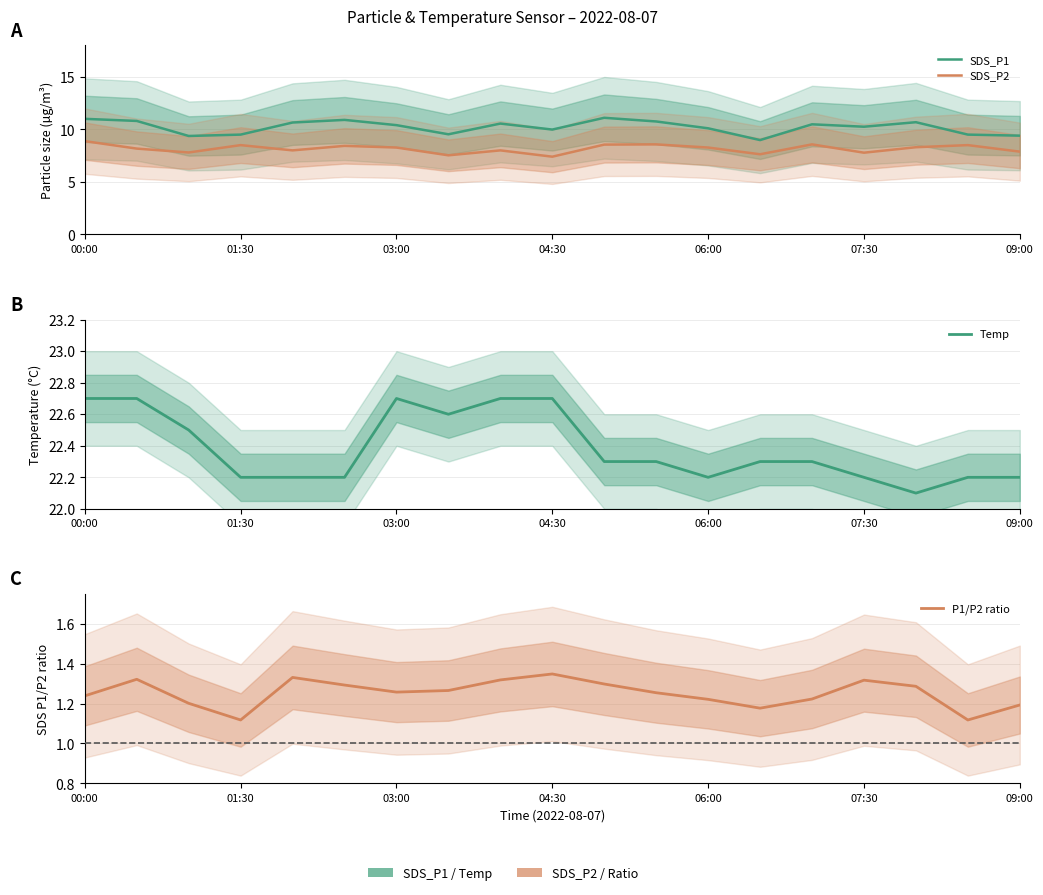

True or false: SDS_P1 and SDS_P2 cross at least once.

False